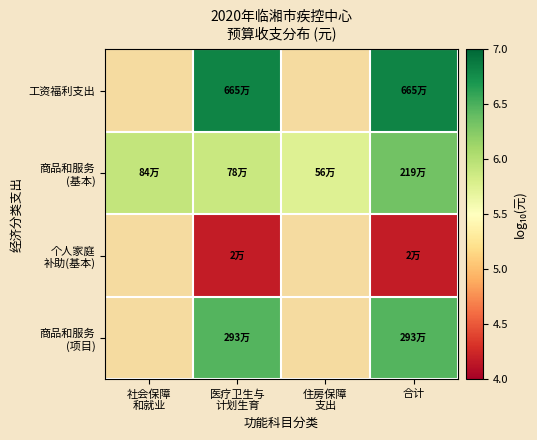

Between 社会保障
和就业 and 合计, which is larger?

合计